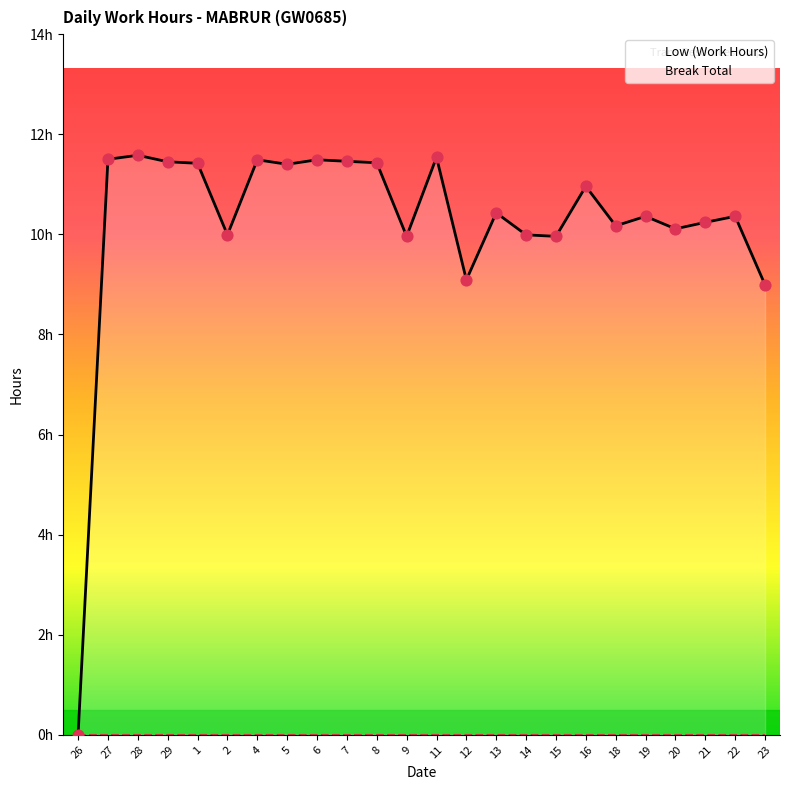

At which category is the sum across all series the highest?

28